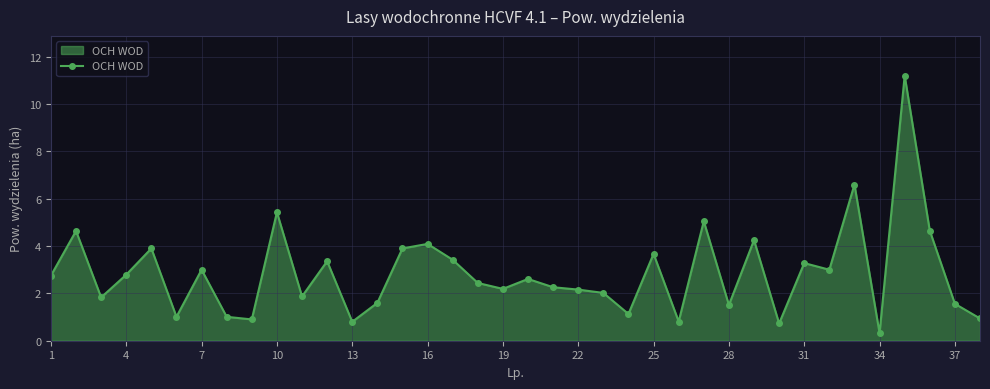

What is the difference between the maximum and second lowest values?

10.5